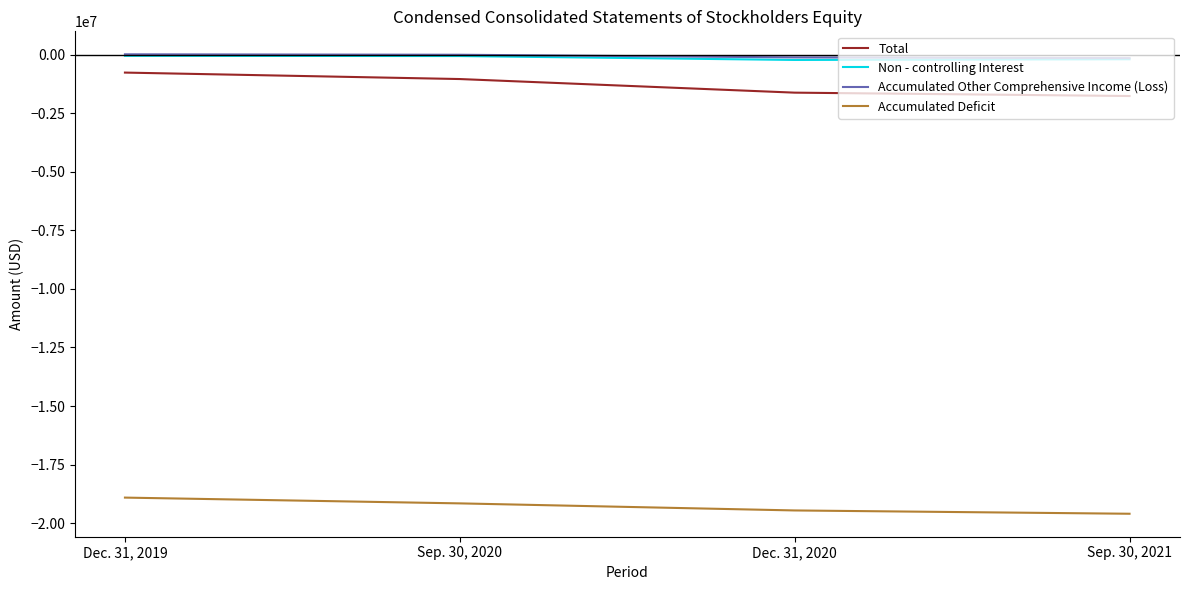

Is the value of Total at Sep. 30, 2021 greater than the value of Accumulated Deficit at Sep. 30, 2020?

Yes